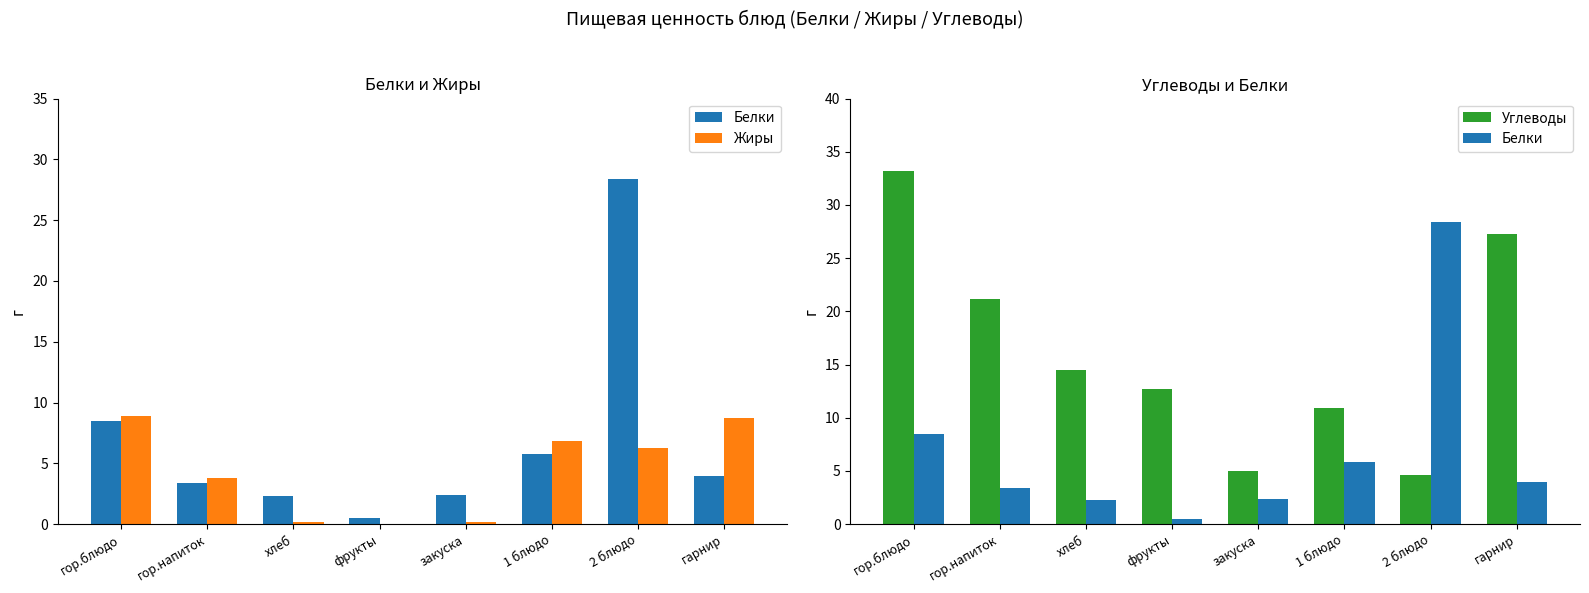

Reading left to right, what are all the values shown in this chart?

Белки: гор.блюдо=8.5	гор.напиток=3.4	хлеб=2.3	фрукты=0.5	закуска=2.4	1 блюдо=5.8	2 блюдо=28.4	гарнир=4.0
Жиры: гор.блюдо=8.9	гор.напиток=3.8	хлеб=0.2	фрукты=0.0	закуска=0.2	1 блюдо=6.8	2 блюдо=6.3	гарнир=8.7
Углеводы: гор.блюдо=33.2	гор.напиток=21.2	хлеб=14.5	фрукты=12.7	закуска=5.0	1 блюдо=10.9	2 блюдо=4.6	гарнир=27.3